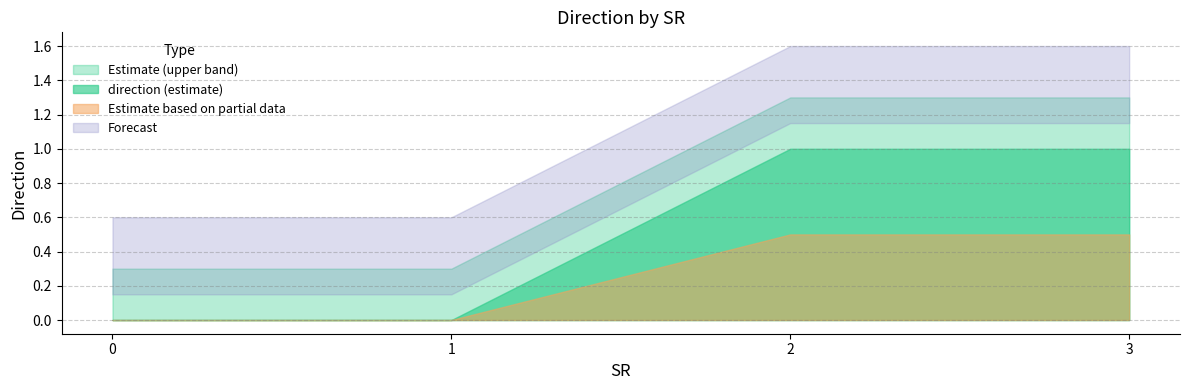

At which category is the sum across all series the highest?

2